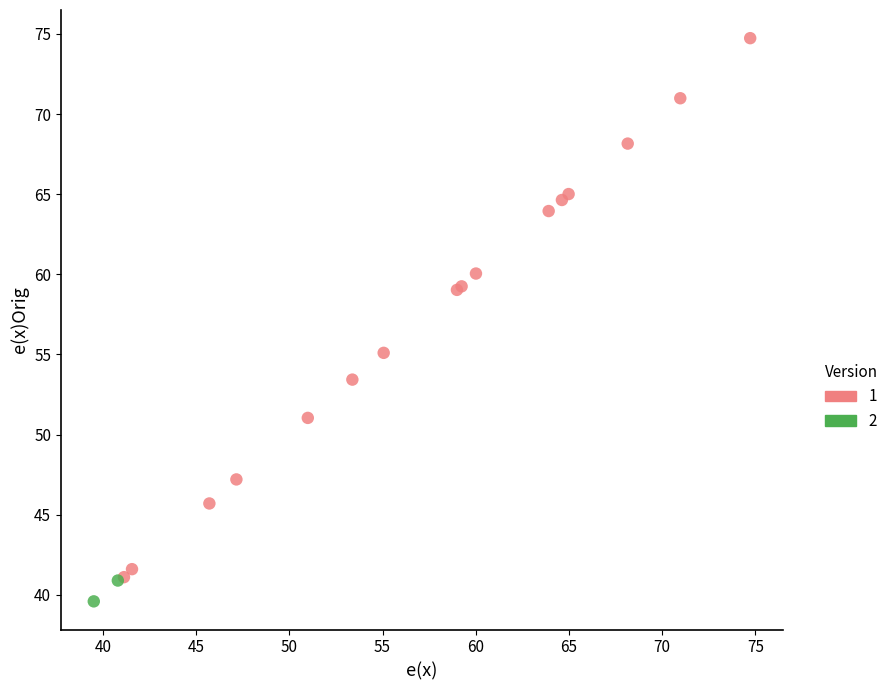

What are all the series names shown in the legend?

1, 2